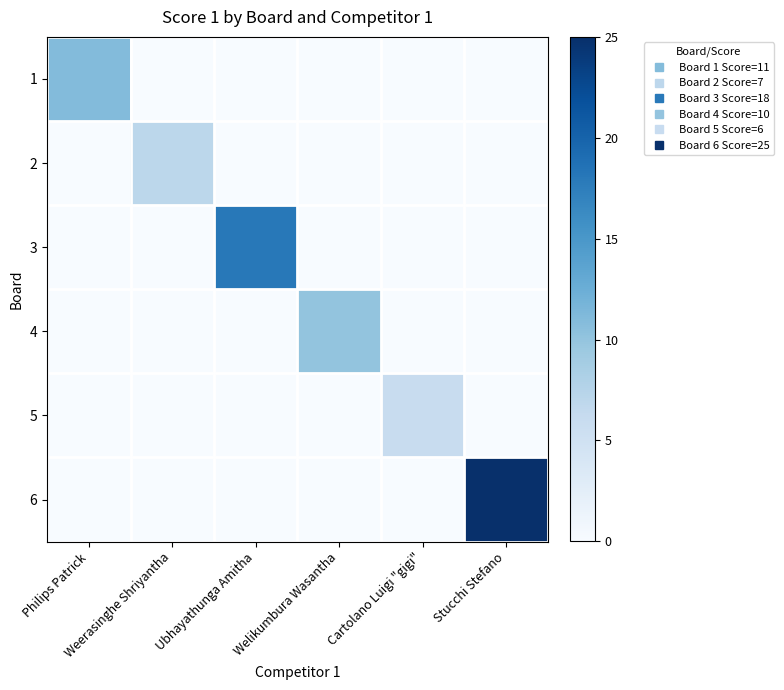

Reading right to left, list all the values displayed in this chart.

1: Stucchi Stefano=0	Cartolano Luigi "gigi"=0	Welikumbura Wasantha=0	Ubhayathunga Amitha=0	Weerasinghe Shriyantha=0	Philips Patrick=11
2: Stucchi Stefano=0	Cartolano Luigi "gigi"=0	Welikumbura Wasantha=0	Ubhayathunga Amitha=0	Weerasinghe Shriyantha=7	Philips Patrick=0
3: Stucchi Stefano=0	Cartolano Luigi "gigi"=0	Welikumbura Wasantha=0	Ubhayathunga Amitha=18	Weerasinghe Shriyantha=0	Philips Patrick=0
4: Stucchi Stefano=0	Cartolano Luigi "gigi"=0	Welikumbura Wasantha=10	Ubhayathunga Amitha=0	Weerasinghe Shriyantha=0	Philips Patrick=0
5: Stucchi Stefano=0	Cartolano Luigi "gigi"=6	Welikumbura Wasantha=0	Ubhayathunga Amitha=0	Weerasinghe Shriyantha=0	Philips Patrick=0
6: Stucchi Stefano=25	Cartolano Luigi "gigi"=0	Welikumbura Wasantha=0	Ubhayathunga Amitha=0	Weerasinghe Shriyantha=0	Philips Patrick=0